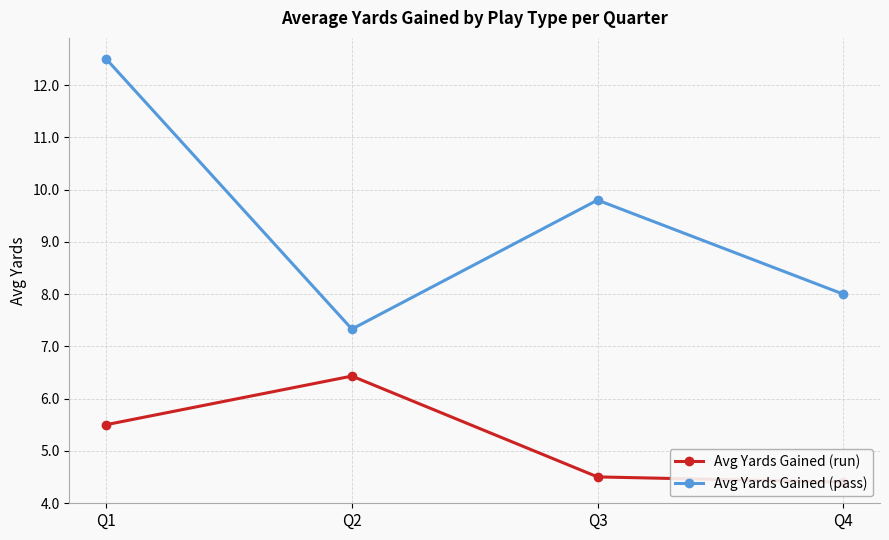

The value of Avg Yards Gained (run) at Q1 is 8.7. True or false?

False